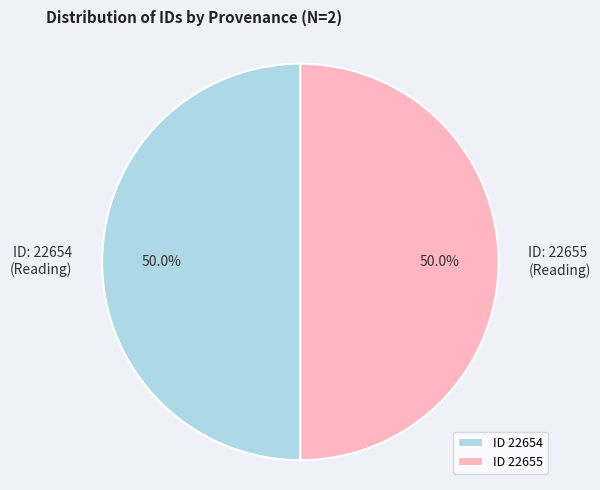

What percentage do ID 22654 and ID 22655 together represent?

100.0%